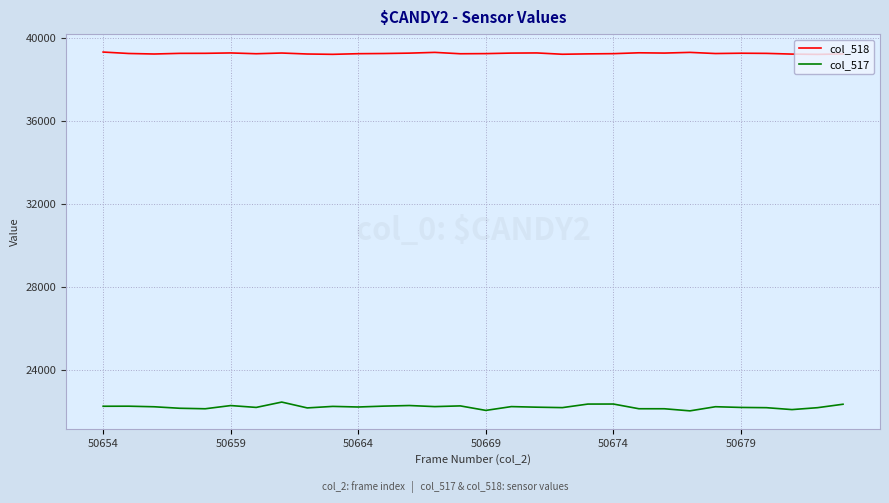

Which series has the largest total across all categories?

col_518